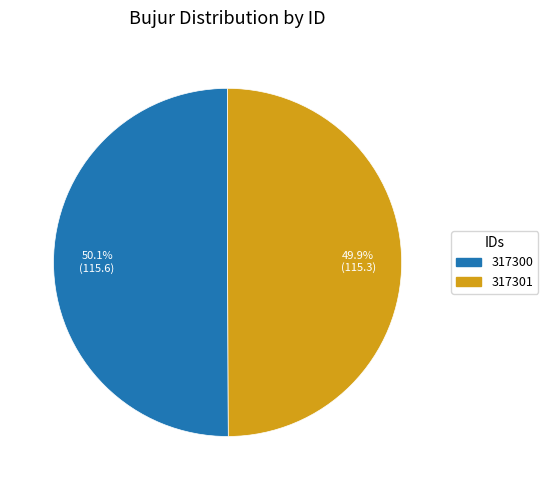

To the nearest percent, what portion does 317301 represent?

50%